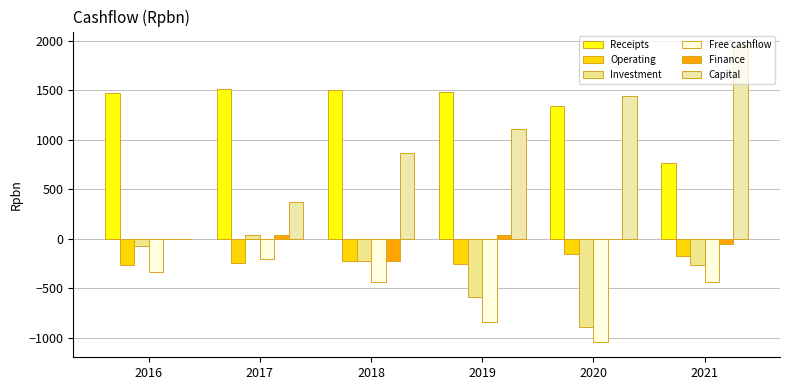

Are the bars horizontal?

No